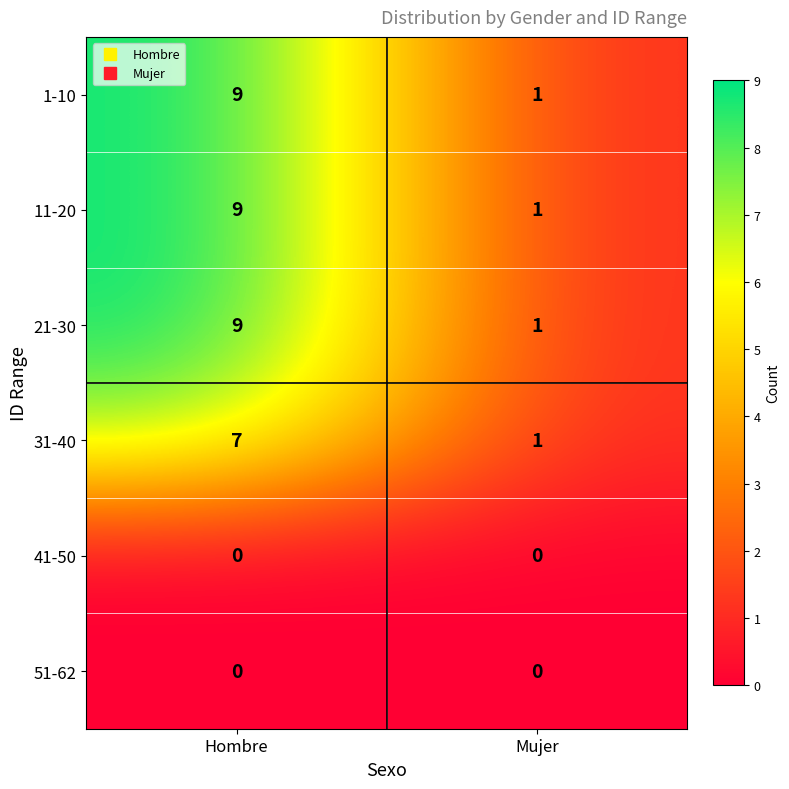

The value of 41-50 at Mujer is 0. True or false?

True